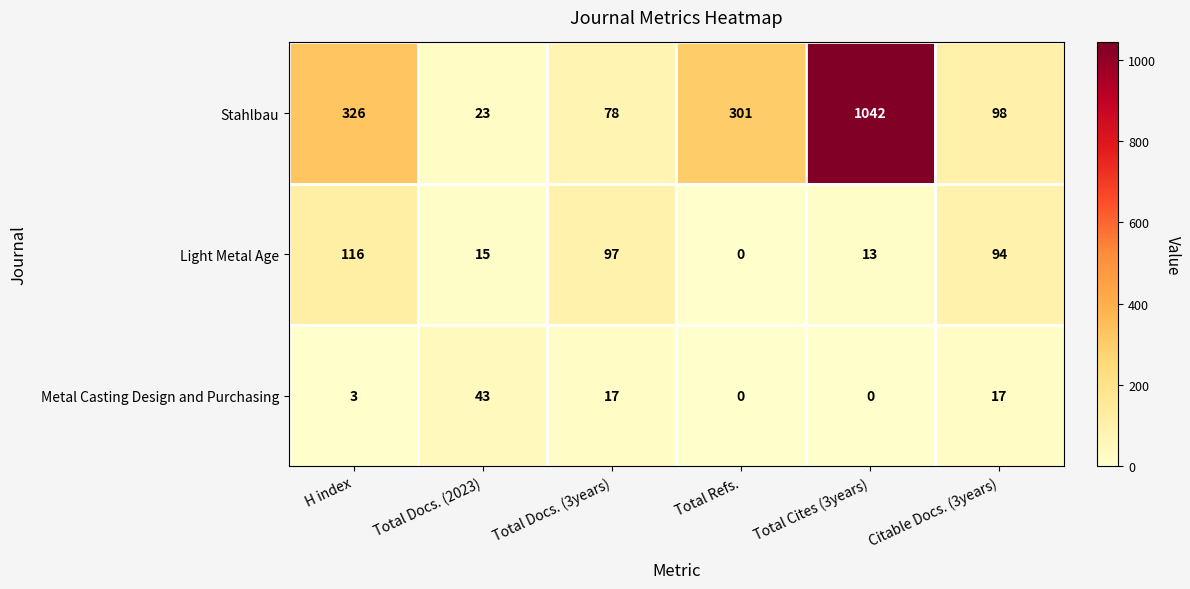

Between H index and Total Cites (3years), which series saw the biggest shift?

Stahlbau